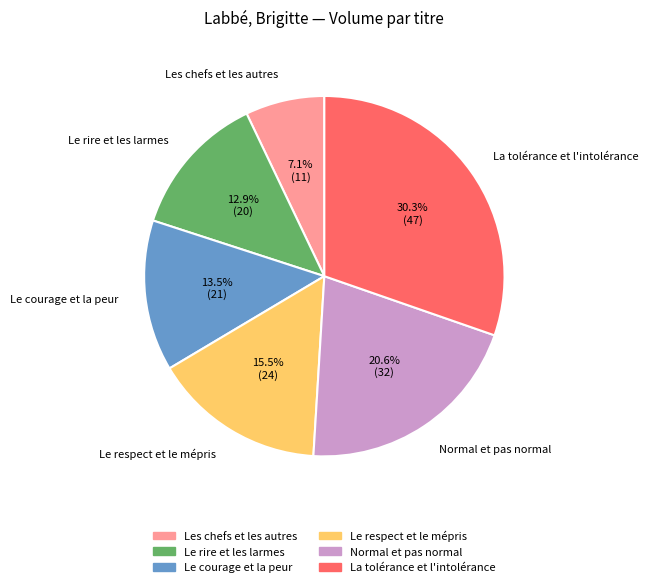

To the nearest percent, what is the average slice percentage?

17%